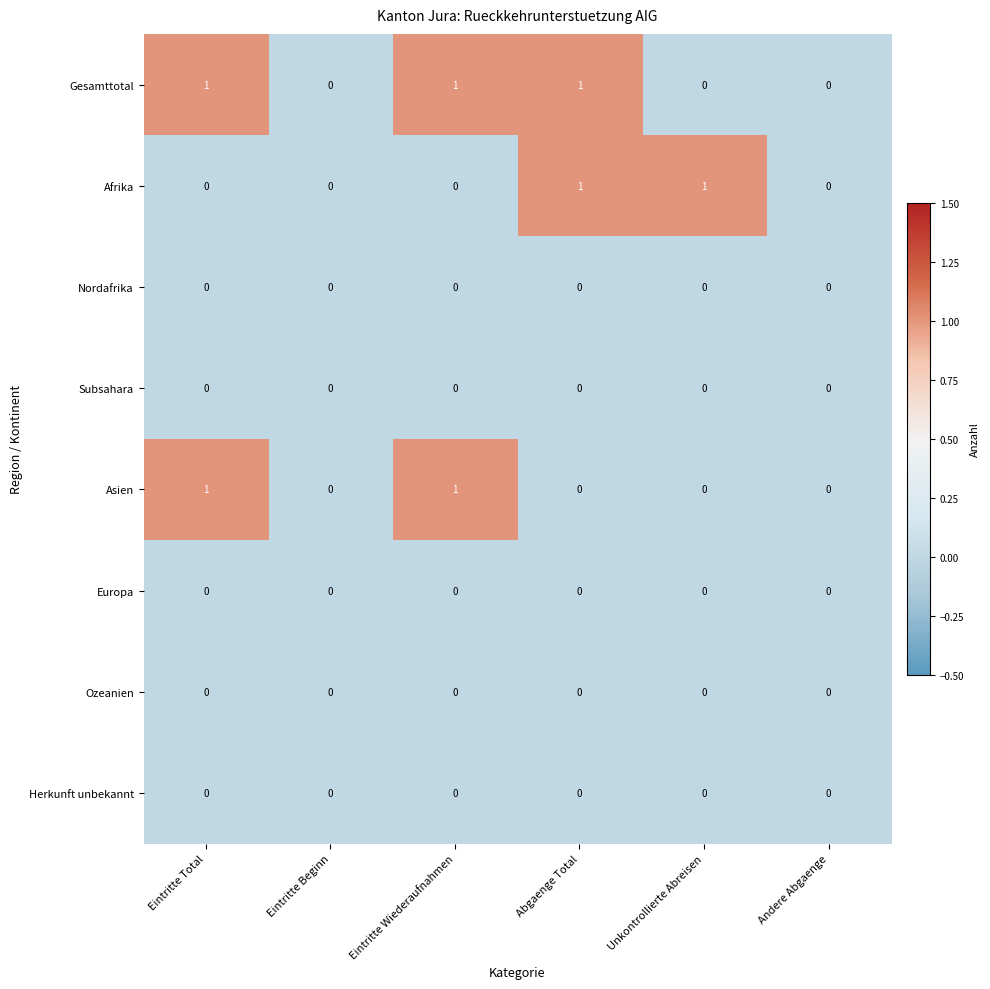

Is it true that Asien equals 0 at Eintritte Beginn?

True